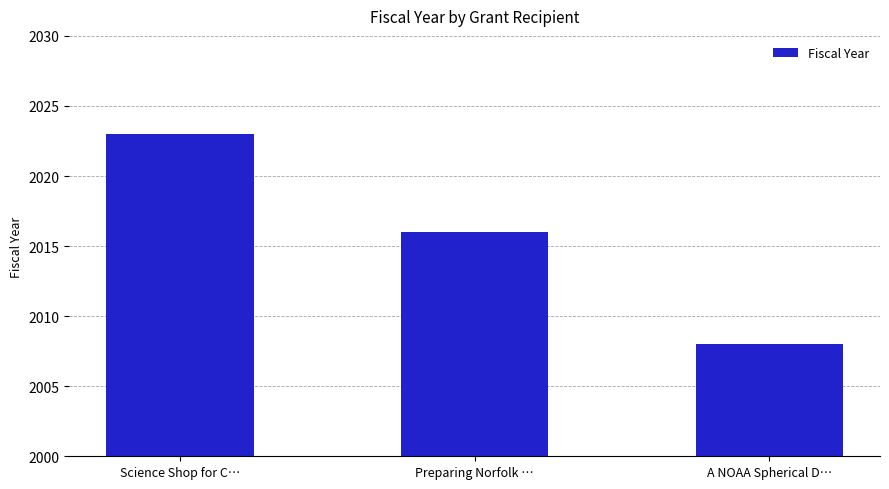

What is the change in value from Science Shop for C… to A NOAA Spherical D…?

-15